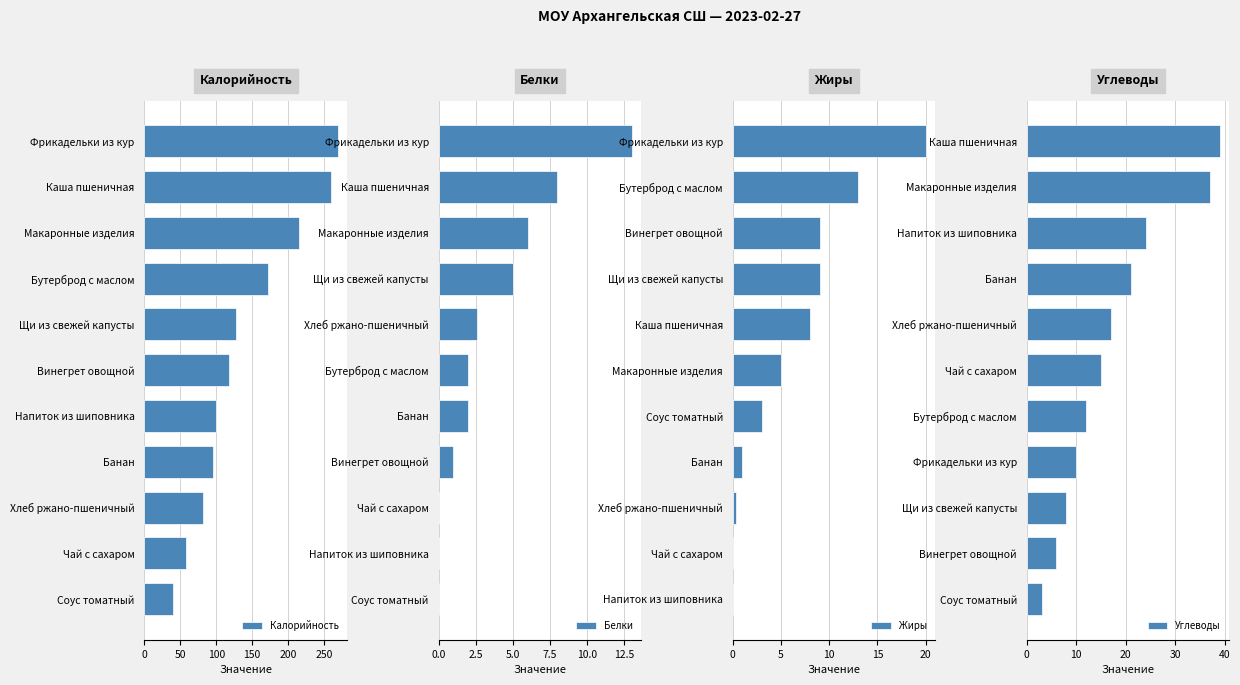

What is the sum of the Калорийность values at Хлеб ржано-пшеничный and Фрикадельки из кур?

351